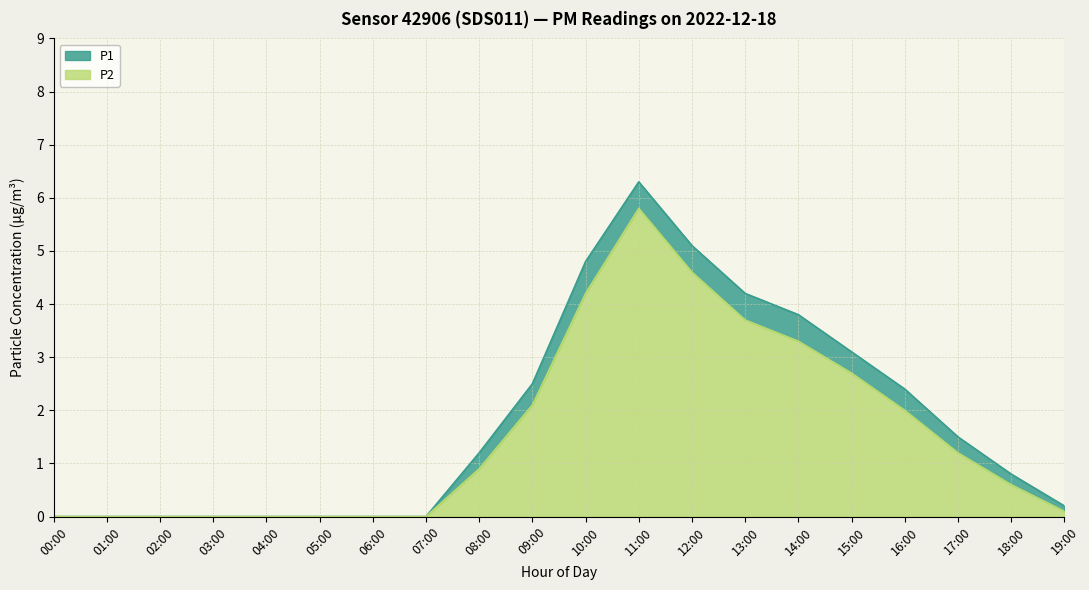

At which label does P2 reach its peak?

11:00